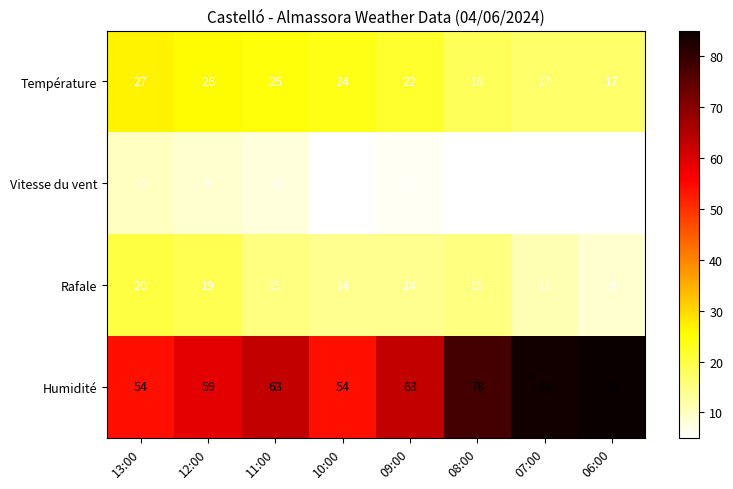

At which label does Vitesse du vent first exceed 6?

13:00